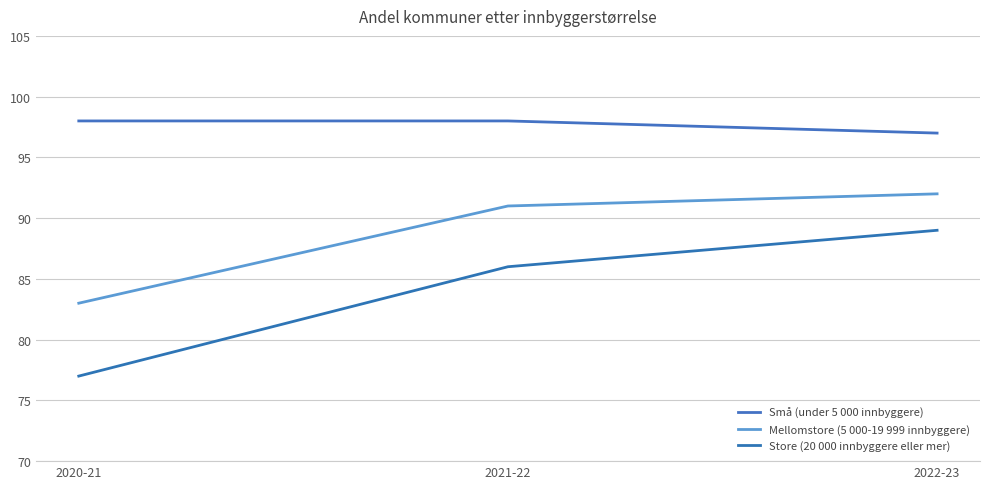

Which has a higher value, 2021-22 or 2020-21?

2021-22